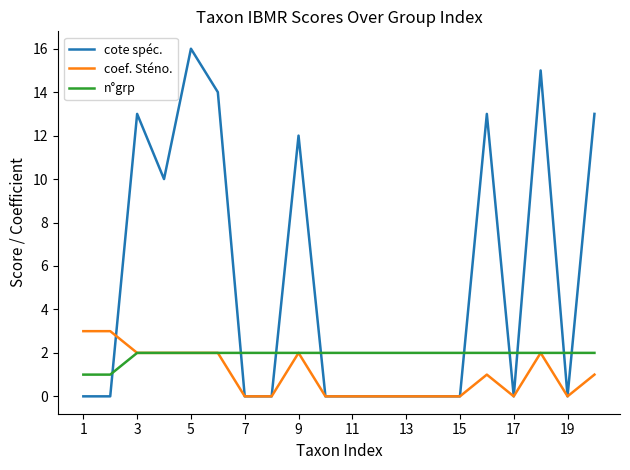

True or false: n°grp and cote spéc. intersect in this chart.

True